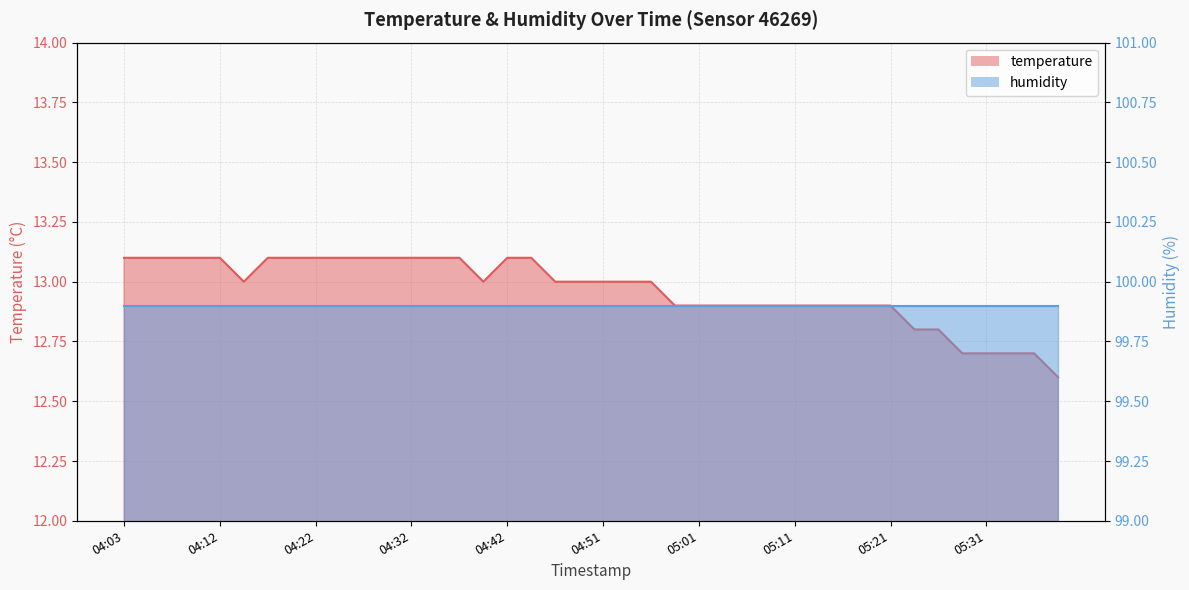

What is the label of the 28th point from the right?

04:32